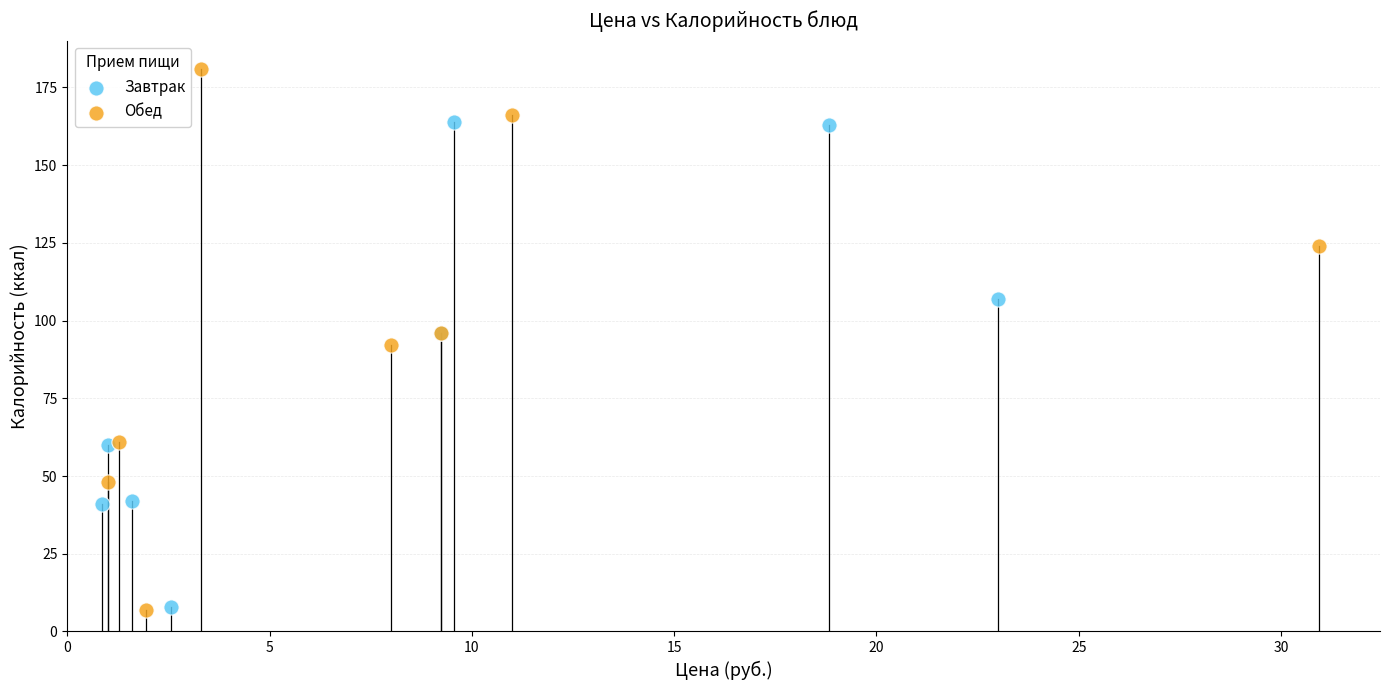

What are all the series names shown in the legend?

Завтрак, Обед